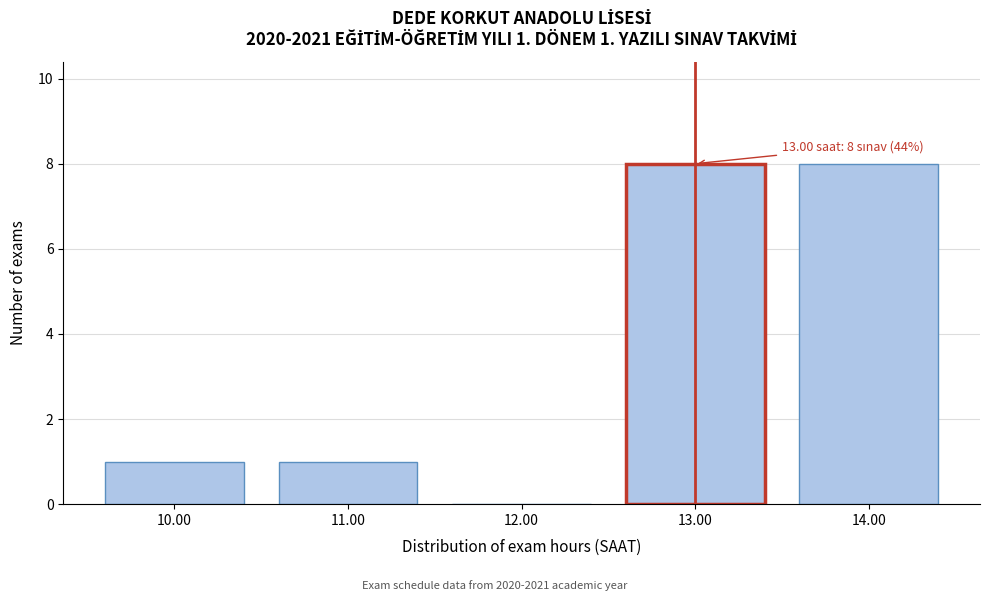

Reading right to left, transcribe all the data shown in this chart.

14.00=8	13.00=8	12.00=0	11.00=1	10.00=1